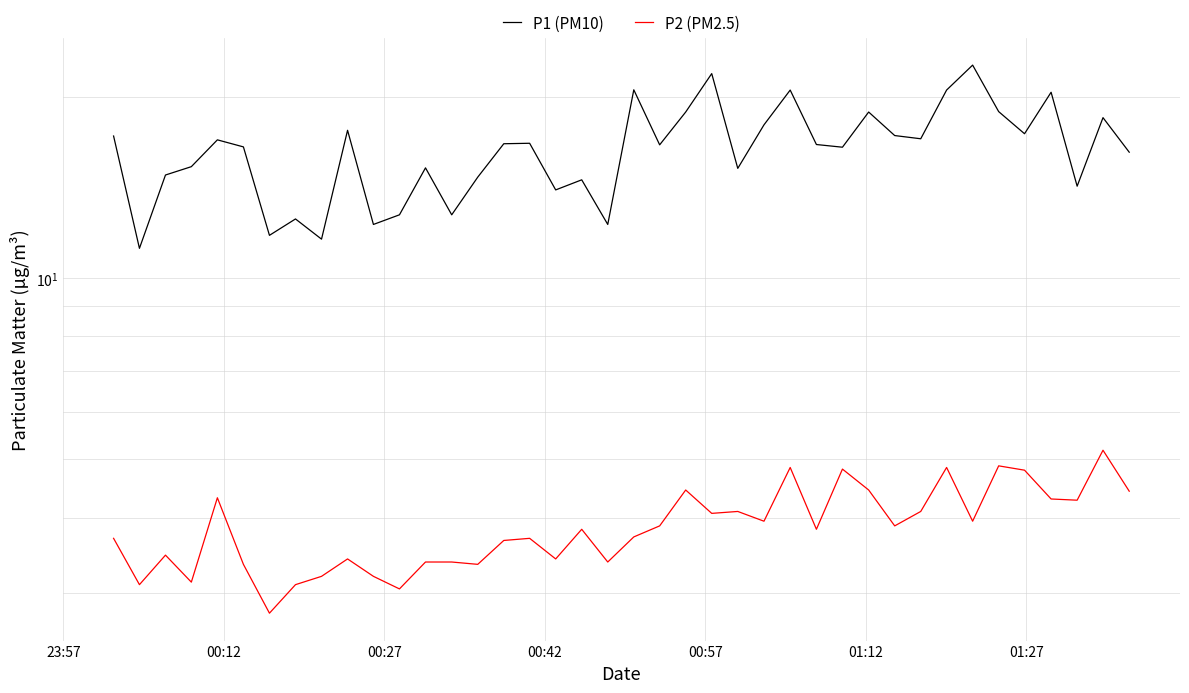

True or false: P1 (PM10) and P2 (PM2.5) intersect in this chart.

False